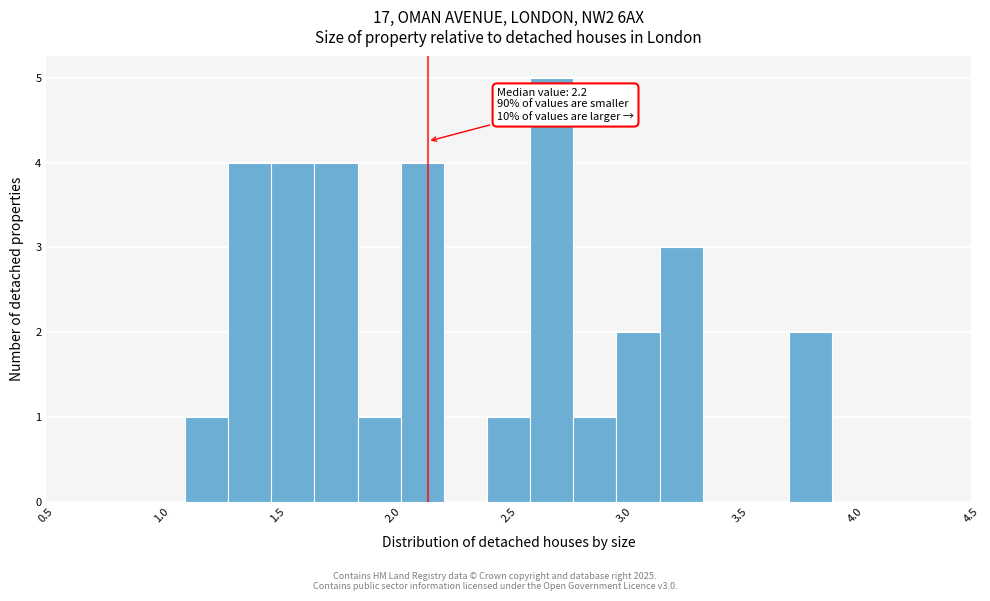

Read against the x-axis, roughly where is the centre of the tallest bar?

2.70